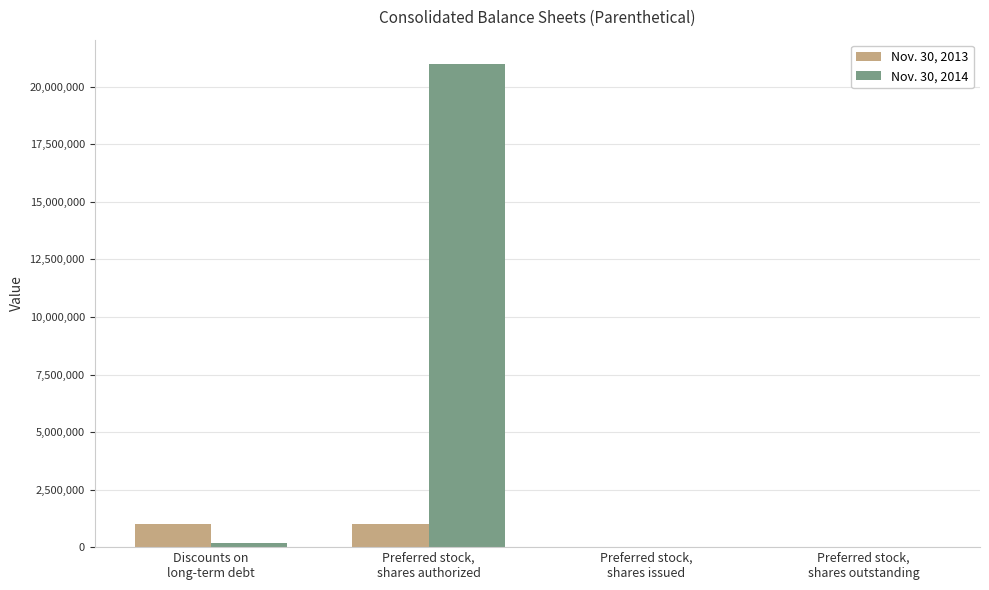

Which series has the largest total across all categories?

Nov. 30, 2014